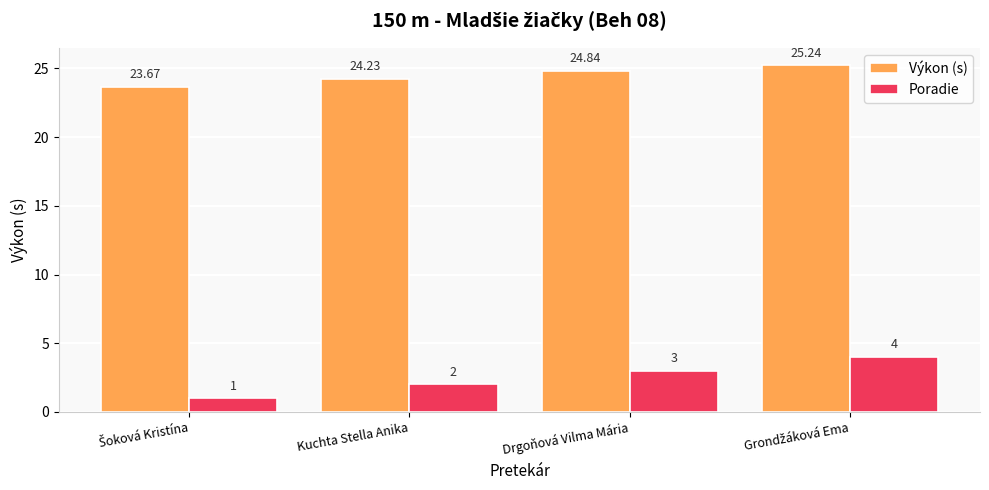

How many values in the Poradie series are below 3?

2